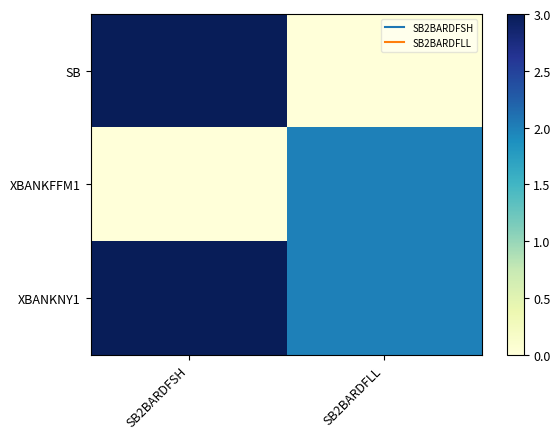

Reading left to right, what are all the values shown in this chart?

SB: SB2BARDFSH=3	SB2BARDFLL=0
XBANKFFM1: SB2BARDFSH=0	SB2BARDFLL=2
XBANKNY1: SB2BARDFSH=3	SB2BARDFLL=2